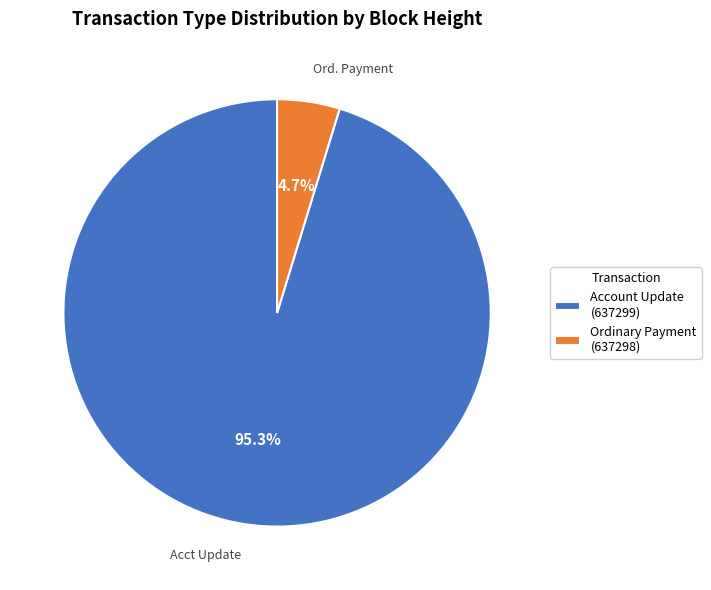

What is the largest slice in the pie chart?

Account Update (637299)